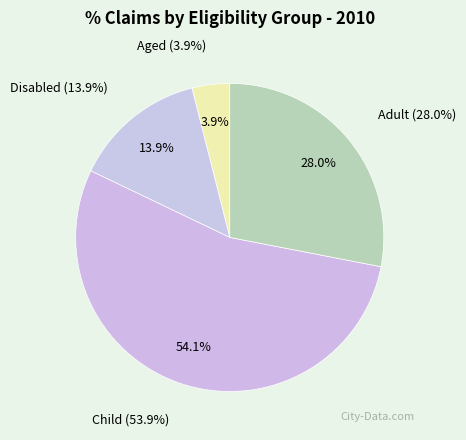

The Disabled slice represents 14% of the pie. True or false?

True